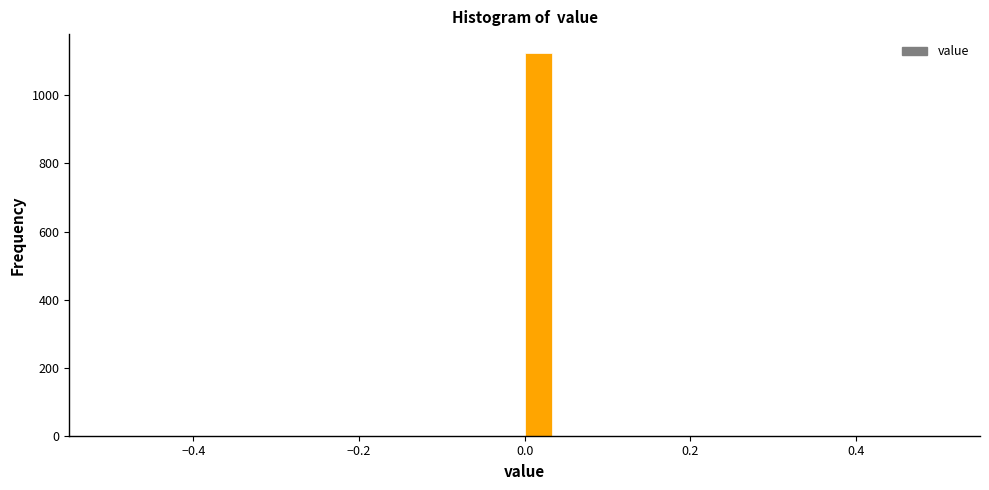

Read against the x-axis, roughly where is the centre of the tallest bar?

0.02